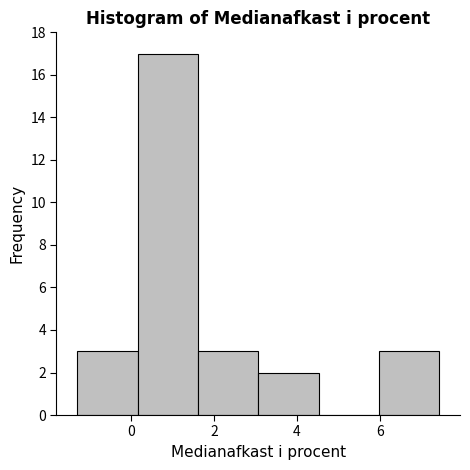

Reading left to right, transcribe this chart: for each bar, give the range it covers on the x-axis and its height. Neither the bar edges nor the heights are printed on the chart, so give them approximately, as read against the axes.

-1.4 to 0.2: 3
0.2 to 1.6: 17
1.6 to 3.0: 3
3.0 to 4.6: 2
4.6 to 6.0: 0
6.0 to 7.4: 3